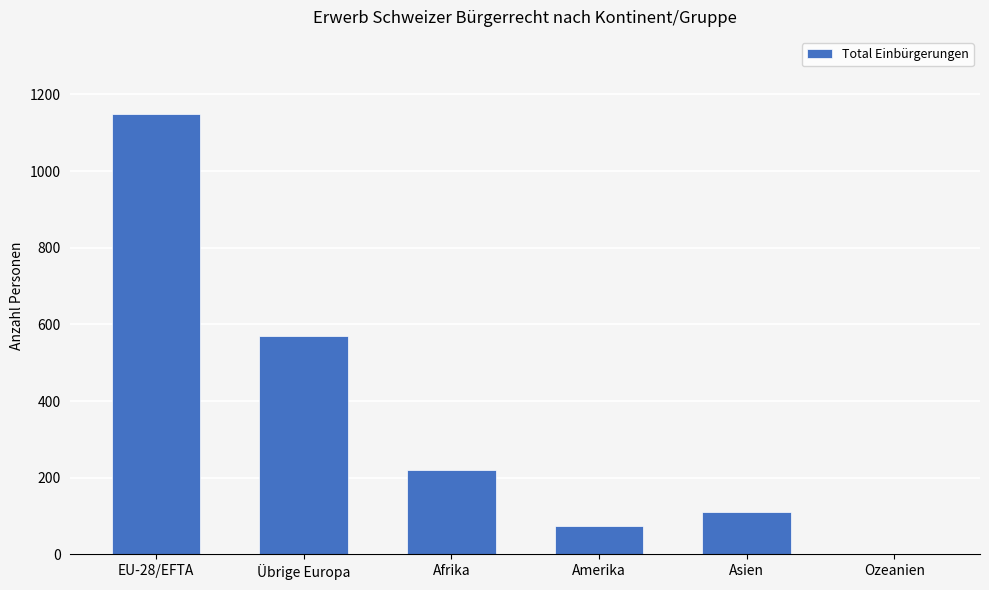

What is the greatest value displayed?

1150